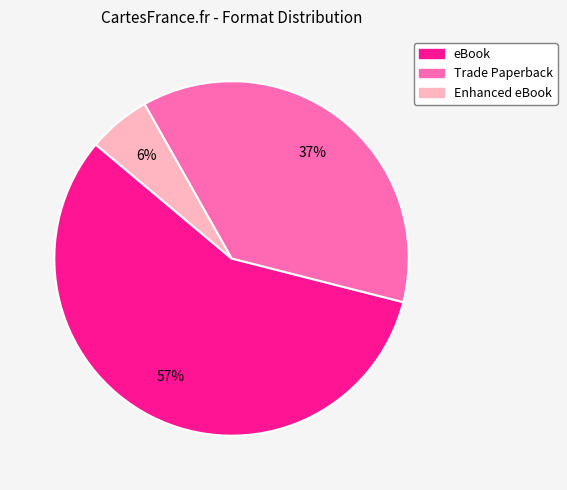

To the nearest percent, what portion does eBook represent?

57%